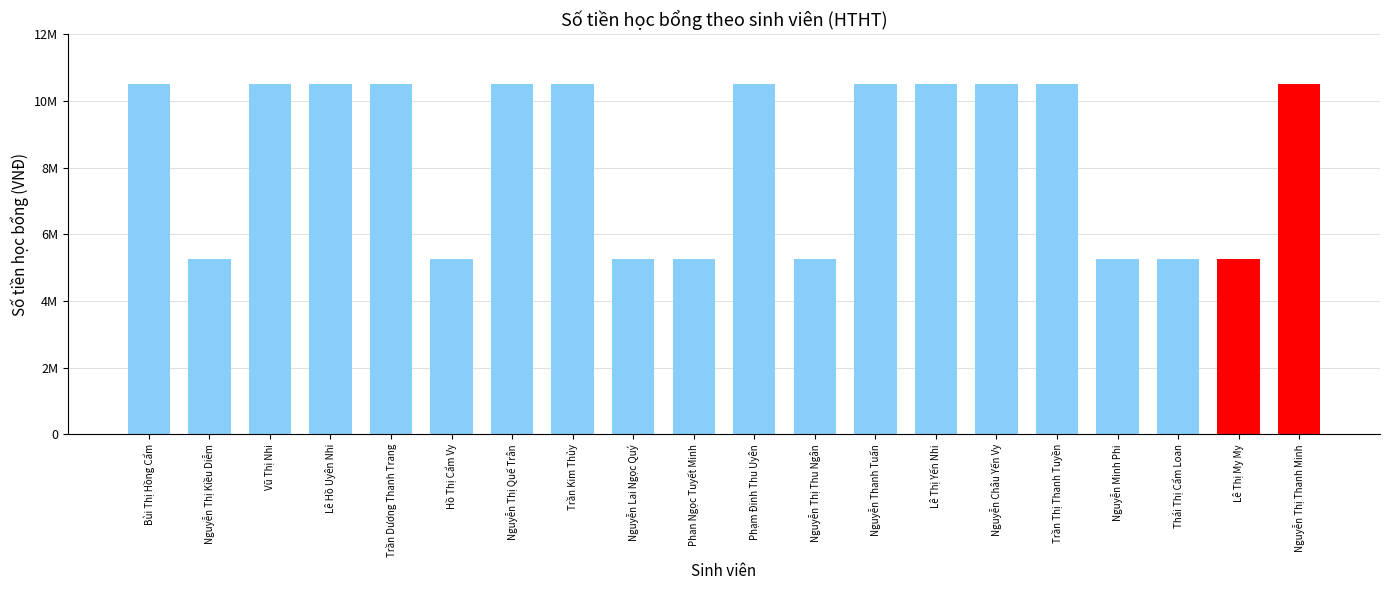

Reading left to right, what are all the values shown in this chart?

10500000	5250000	10500000	10500000	10500000	5250000	10500000	10500000	5250000	5250000	10500000	5250000	10500000	10500000	10500000	10500000	5250000	5250000	5250000	10500000